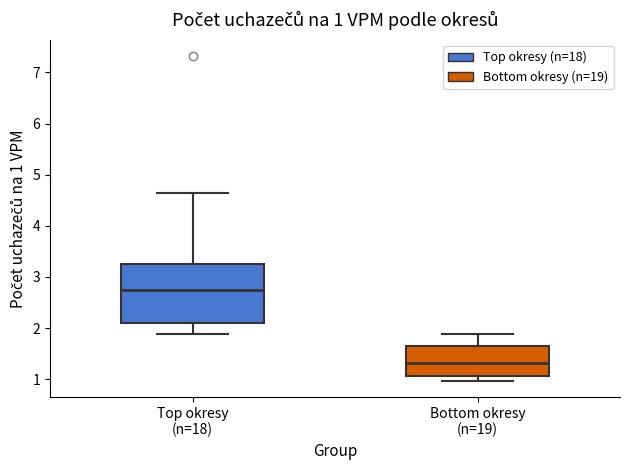

Which box is the tallest, from its lower edge to its upper edge?

Top okresy (n=18)